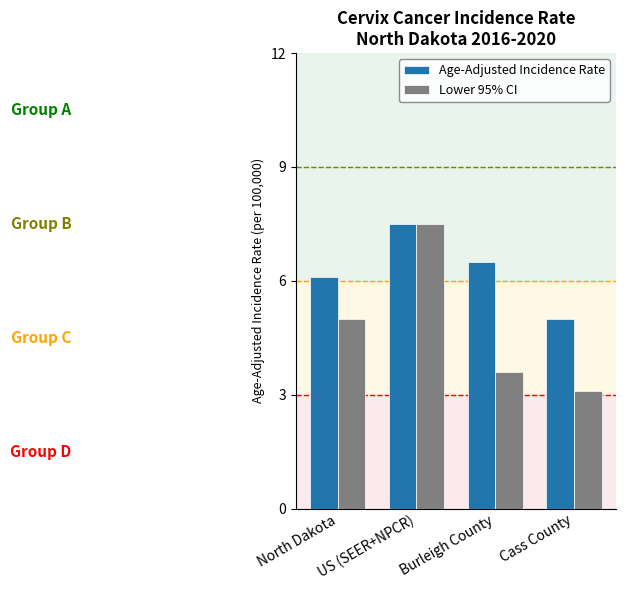

List the labels in order of Age-Adjusted Incidence Rate value, smallest first.

Cass County, North Dakota, Burleigh County, US (SEER+NPCR)